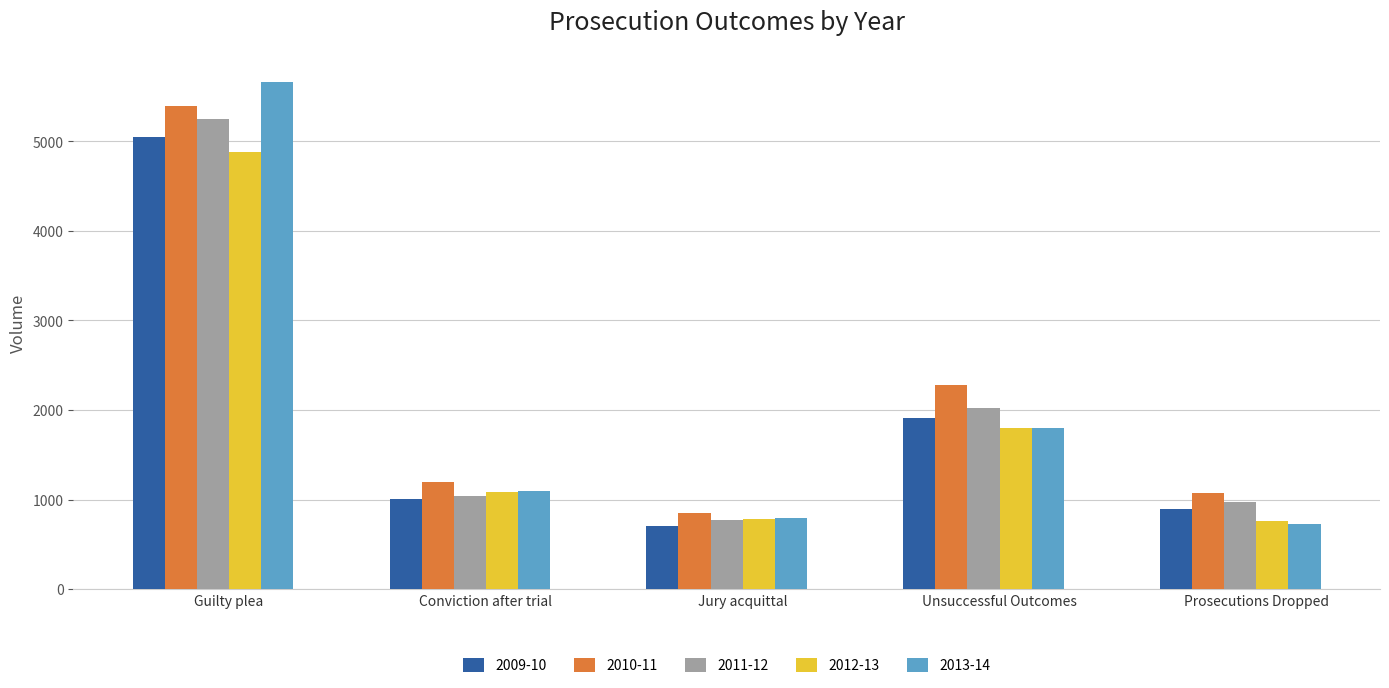

Are the bars horizontal?

No